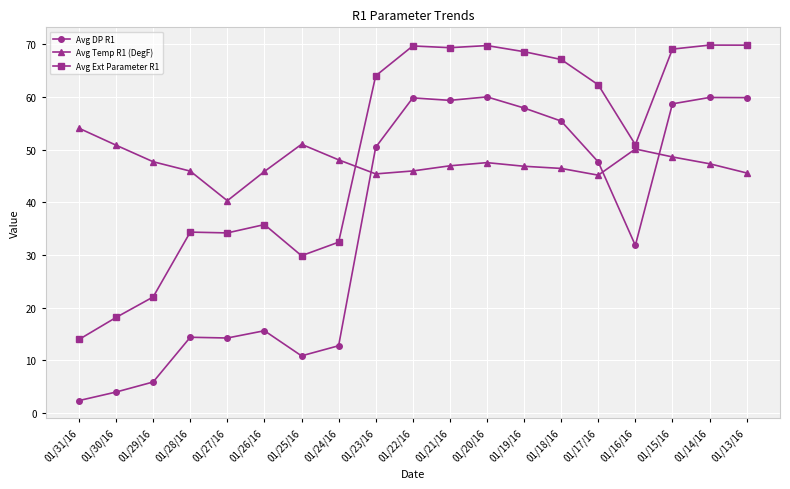

Is this an area chart (filled region under the line)?

No